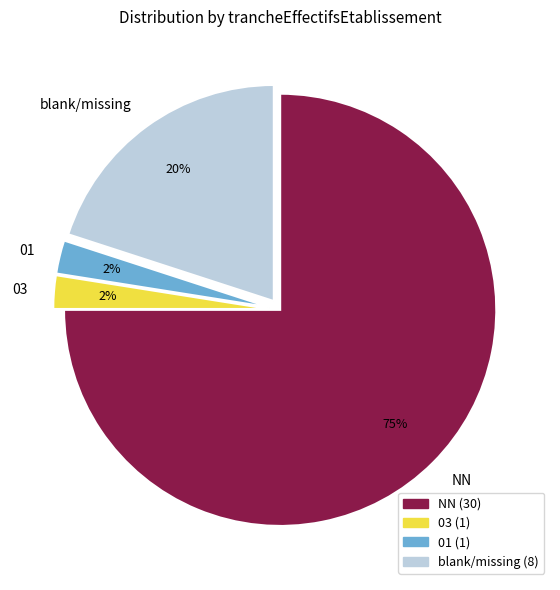

Approximately how many times larger is the value at blank/missing compared to NN?

0.3